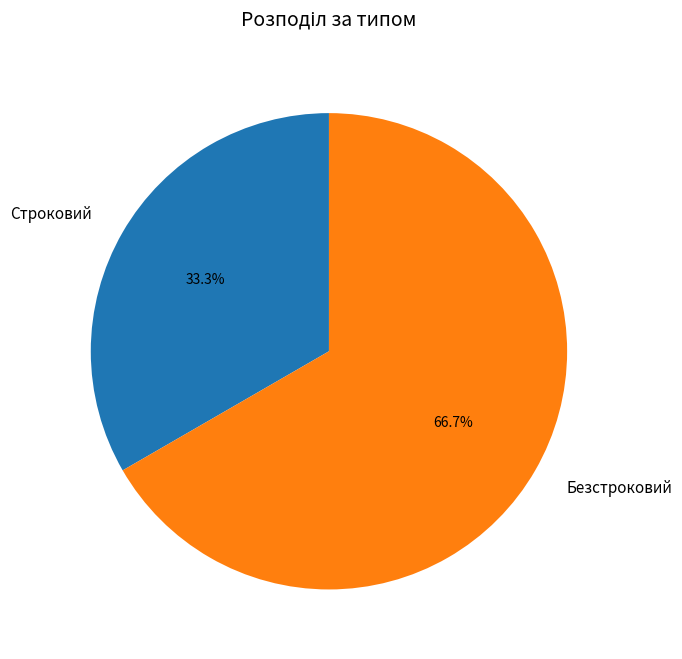

How many slices are in this pie chart?

2